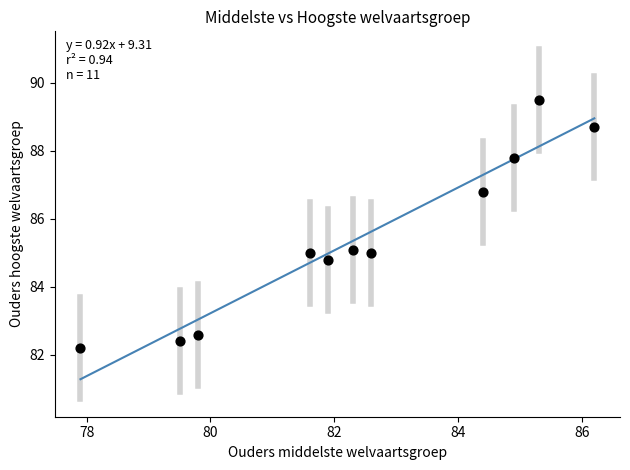

What is the average X value?

82.4